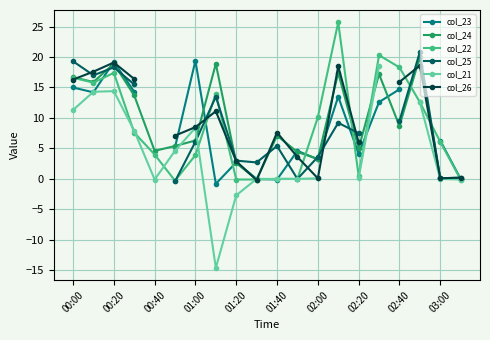

True or false: col_26 and col_24 cross at least once.

True